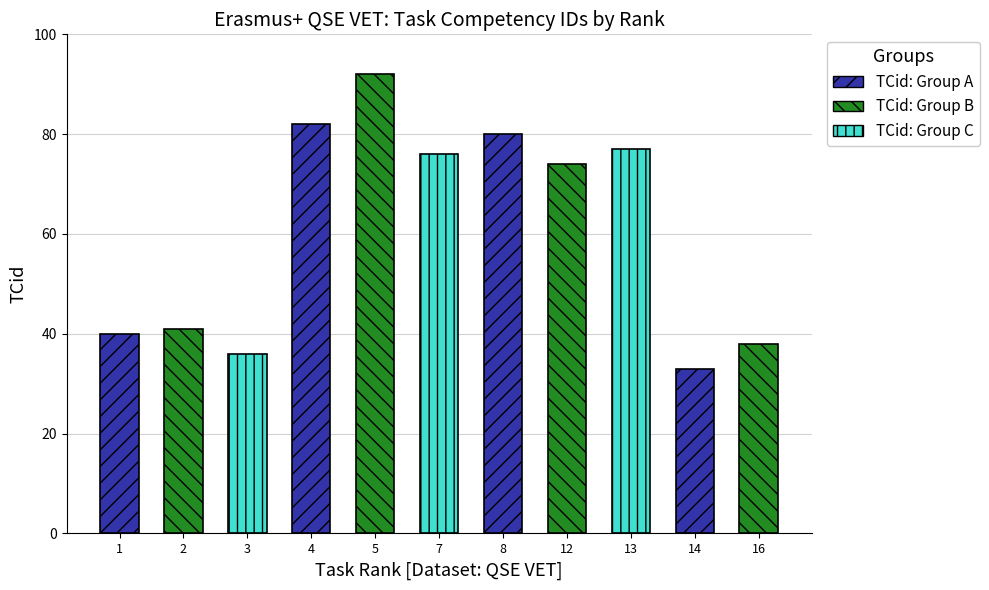

True or false: the data shows 20 at 3.

False